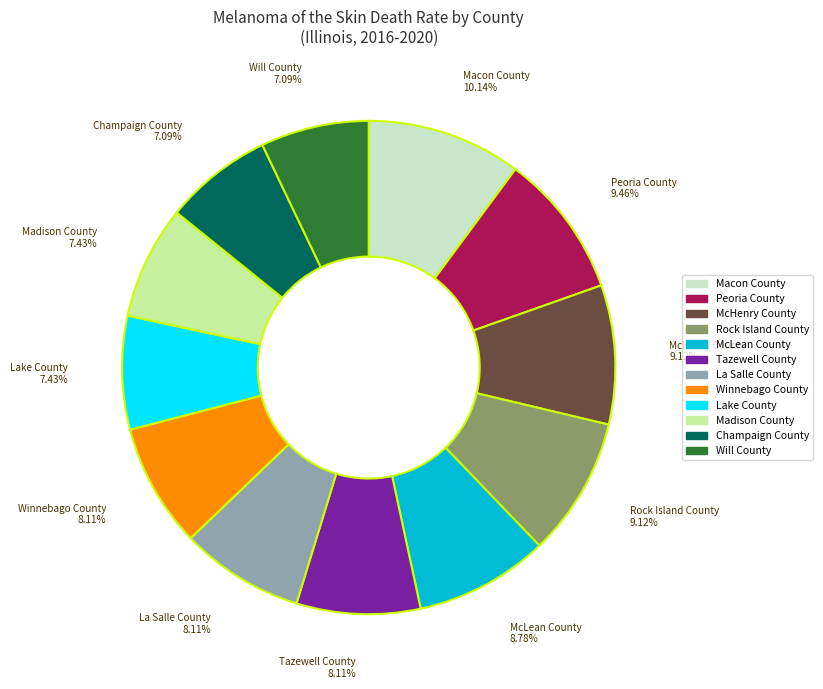

Is there any slice that represents more than half of the pie?

No